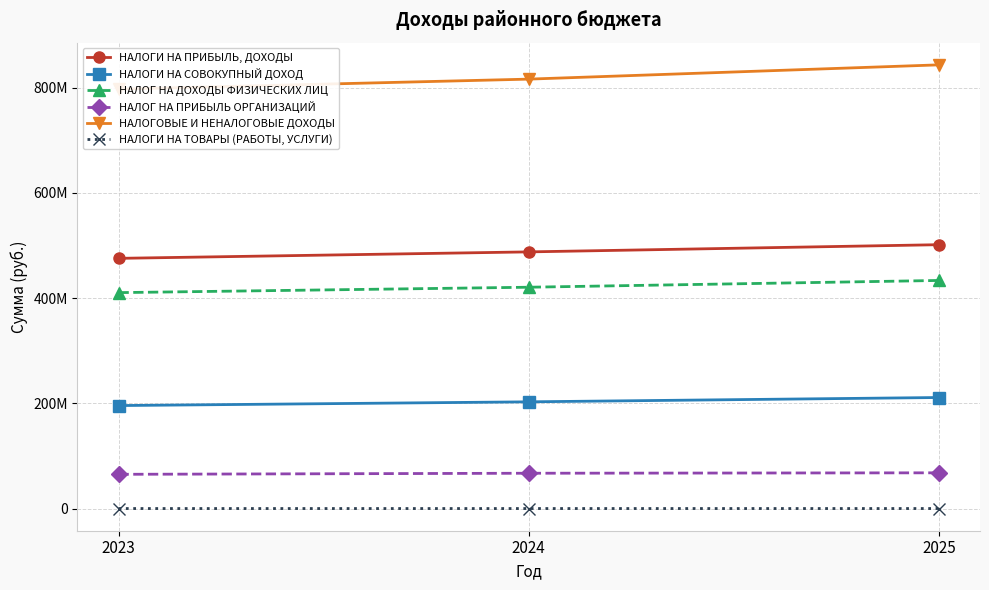

Is the value of НАЛОГ НА ПРИБЫЛЬ ОРГАНИЗАЦИЙ at 2025 greater than the value of НАЛОГОВЫЕ И НЕНАЛОГОВЫЕ ДОХОДЫ at 2023?

No